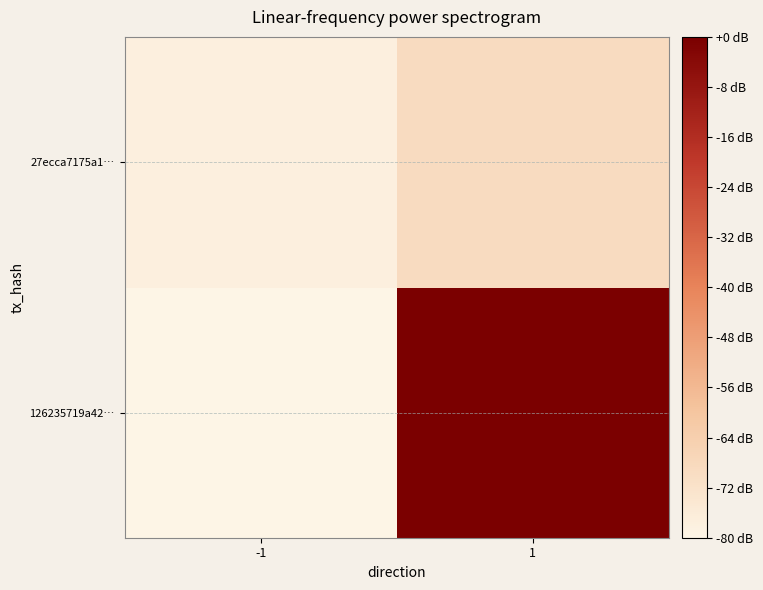

Reading left to right, extract all data points from this chart.

126235719a42…: -1=-80.0	1=-0.0
27ecca7175a1…: -1=-77.6	1=-69.3